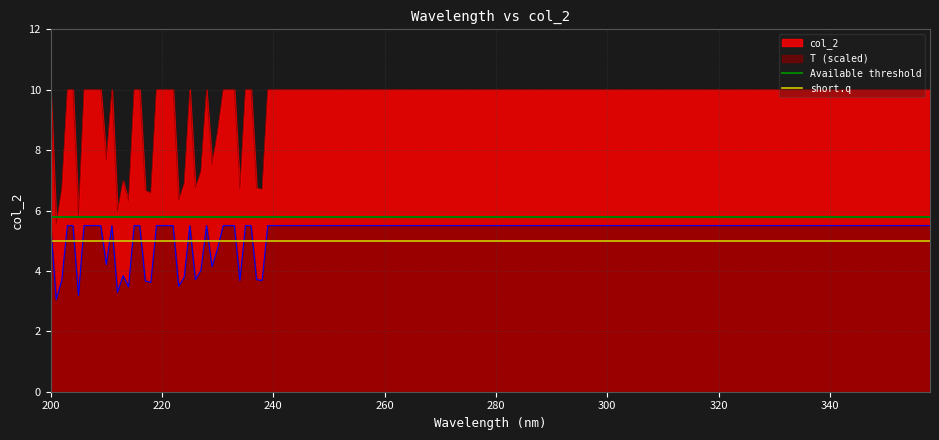

What is the average value of the Available threshold series?

5.8